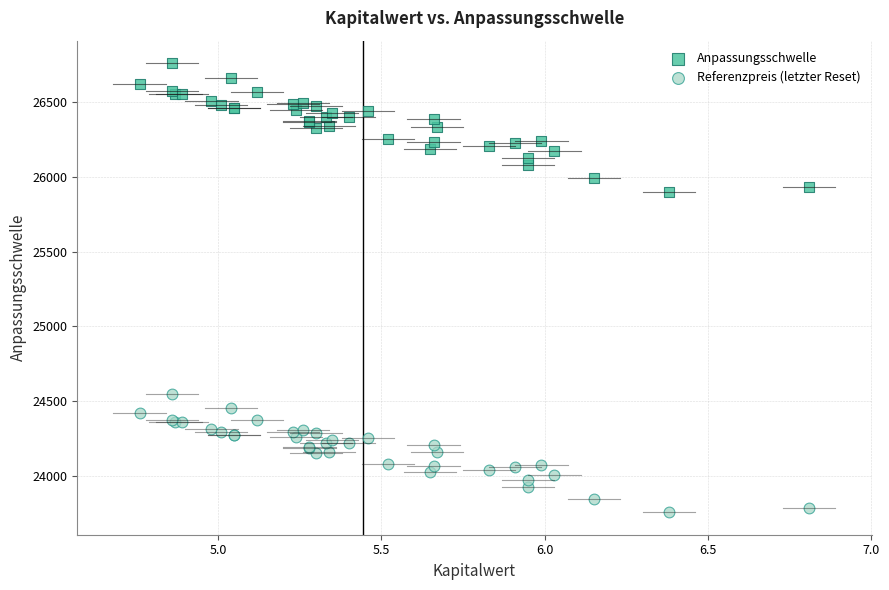

Which series reaches the minimum Y coordinate?

Referenzpreis (letzter Reset)